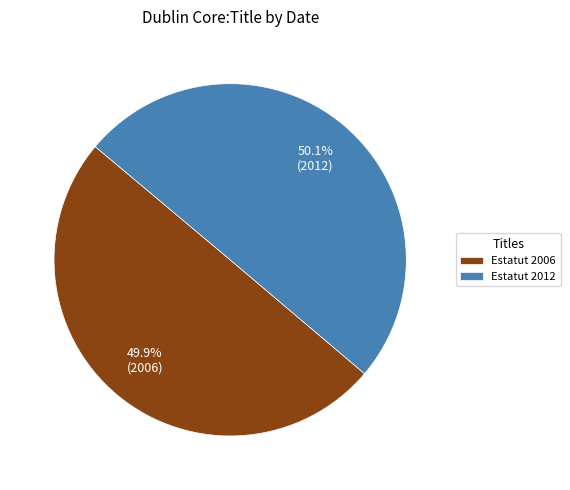

What is the ratio of the value at Estatut 2012 to the value at Estatut 2006?

1.0